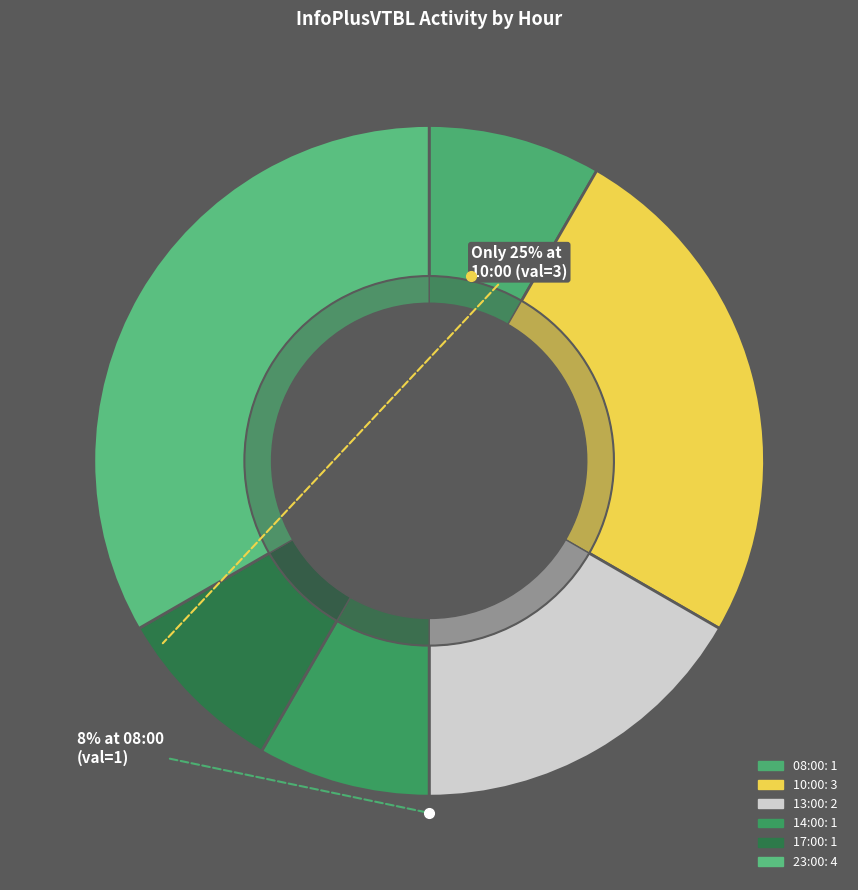

Which category has the biggest portion of the pie?

23:00